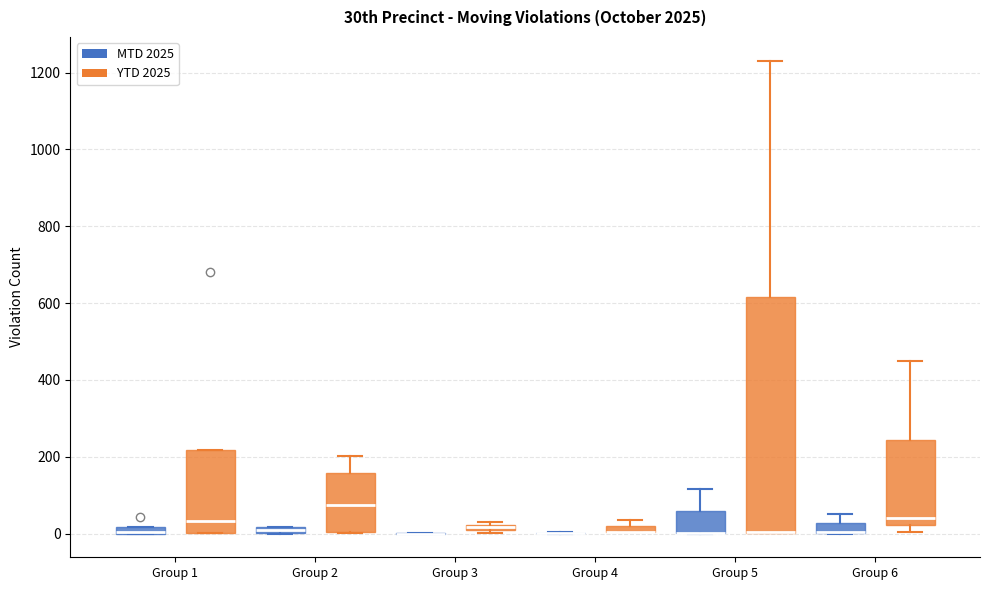

Comparing the boxes themselves (not the whiskers), which one is the tallest?

Group 5 (YTD 2025)